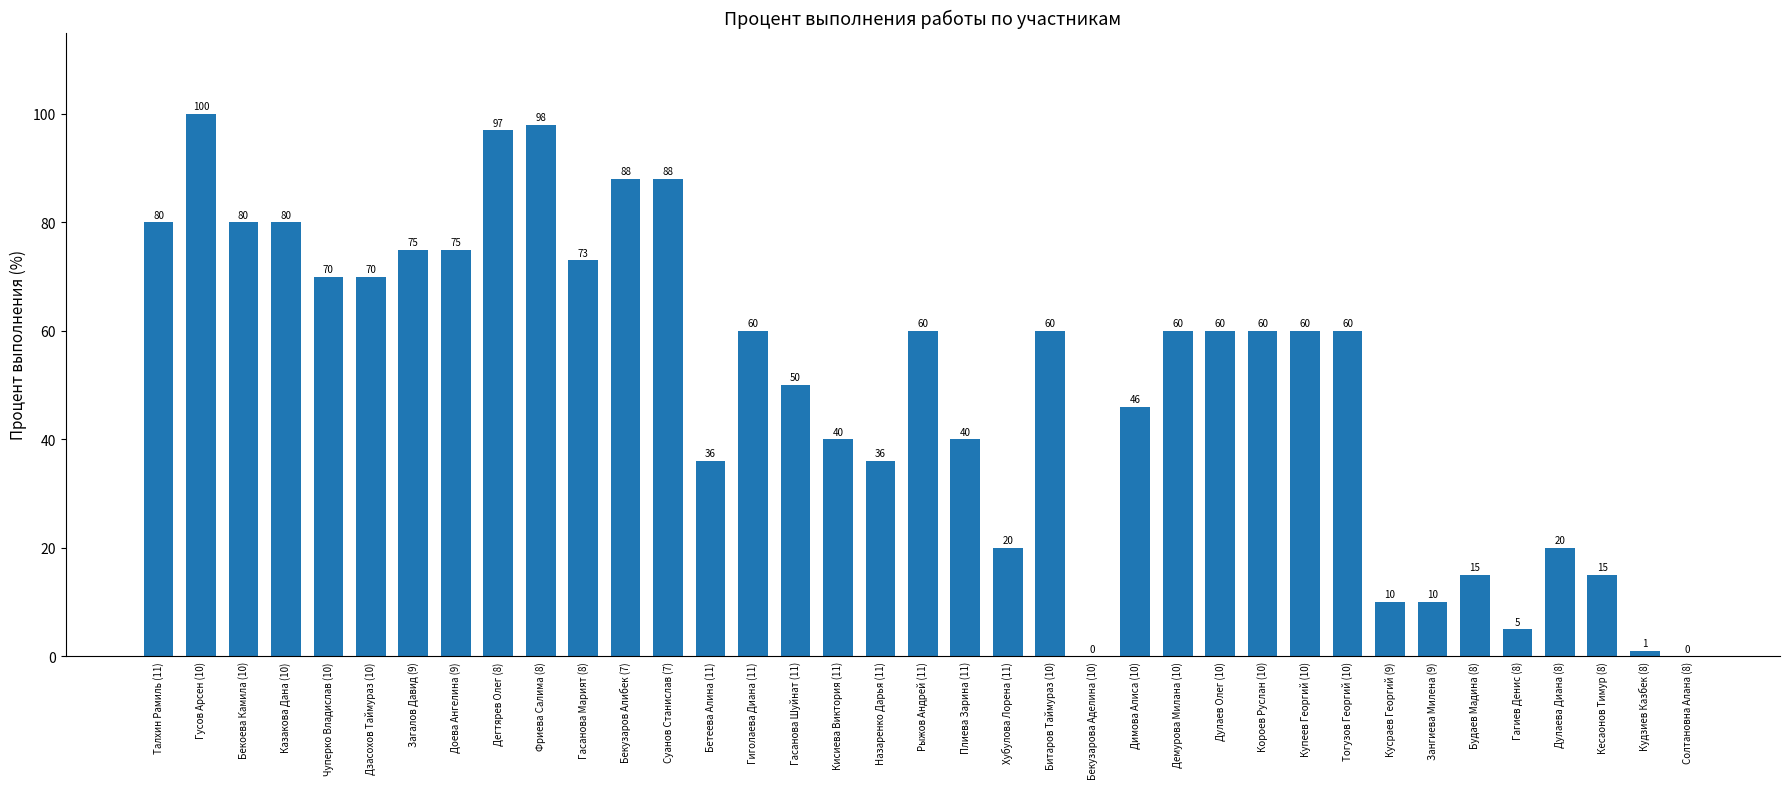

Reading left to right, list all the values displayed in this chart.

Талхин Рамиль (11)=80	Гусов Арсен (10)=100	Бекоева Камила (10)=80	Казакова Дана (10)=80	Чуперко Владислав (10)=70	Дзасохов Таймураз (10)=70	Загалов Давид (9)=75	Доева Ангелина (9)=75	Дегтярев Олег (8)=97	Фриева Салима (8)=98	Гасанова Марият (8)=73	Бекузаров Алибек (7)=88	Суанов Станислав (7)=88	Бетеева Алина (11)=36	Гиголаева Диана (11)=60	Гасанова Шуйнат (11)=50	Кисиева Виктория (11)=40	Назаренко Дарья (11)=36	Рыжов Андрей (11)=60	Плиева Зарина (11)=40	Хубулова Лорена (11)=20	Битаров Таймураз (10)=60	Бекузарова Аделина (10)=0	Димова Алиса (10)=46	Демурова Милана (10)=60	Дулаев Олег (10)=60	Короев Руслан (10)=60	Купеев Георгий (10)=60	Тогузов Георгий (10)=60	Кусраев Георгий (9)=10	Зангиева Милена (9)=10	Будаев Мадина (8)=15	Гагиев Денис (8)=5	Дулаева Диана (8)=20	Кесаонов Тимур (8)=15	Кудзиев Казбек (8)=1	Солтановна Алана (8)=0